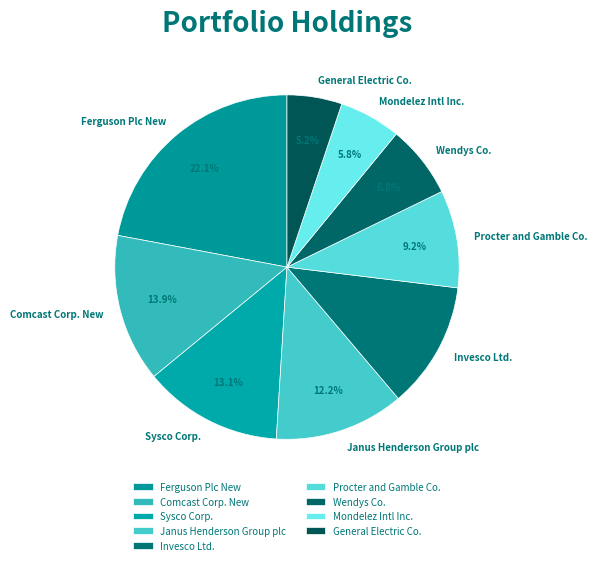

What is the largest slice in the pie chart?

Ferguson Plc New